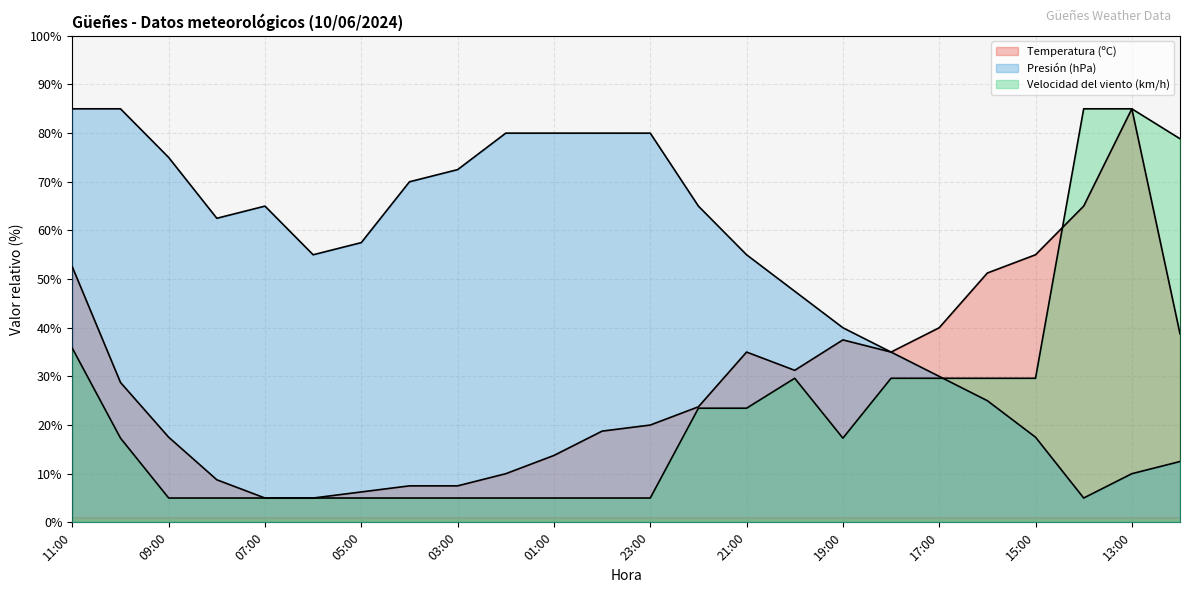

What are all the series names shown in the legend?

Temperatura (ºC), Presión (hPa), Velocidad del viento (km/h)